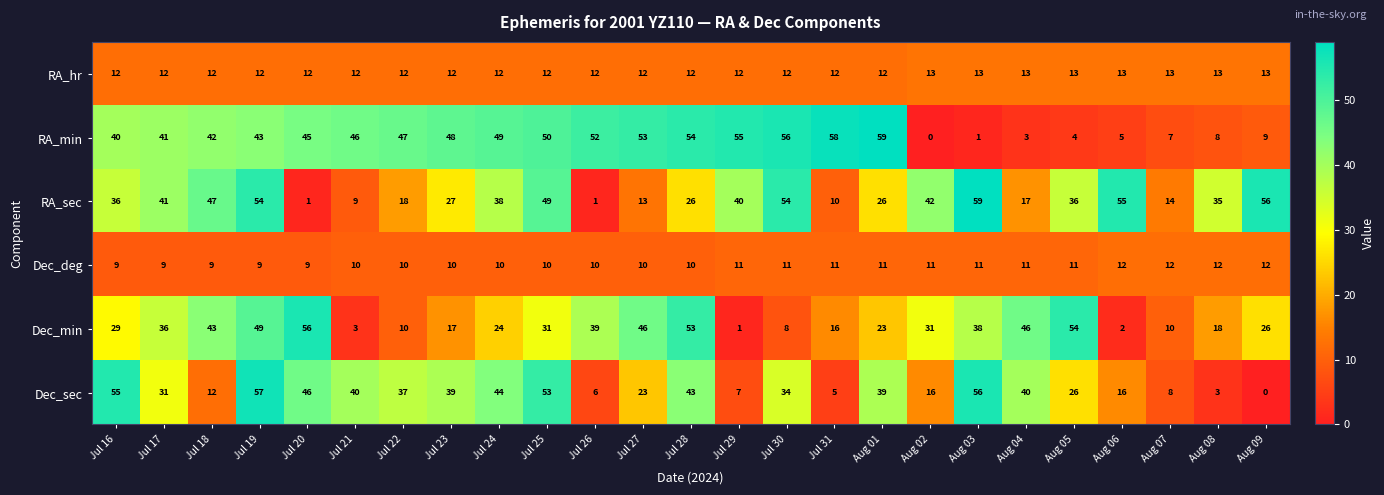

The value of Dec_min at Aug 02 is 31. True or false?

True